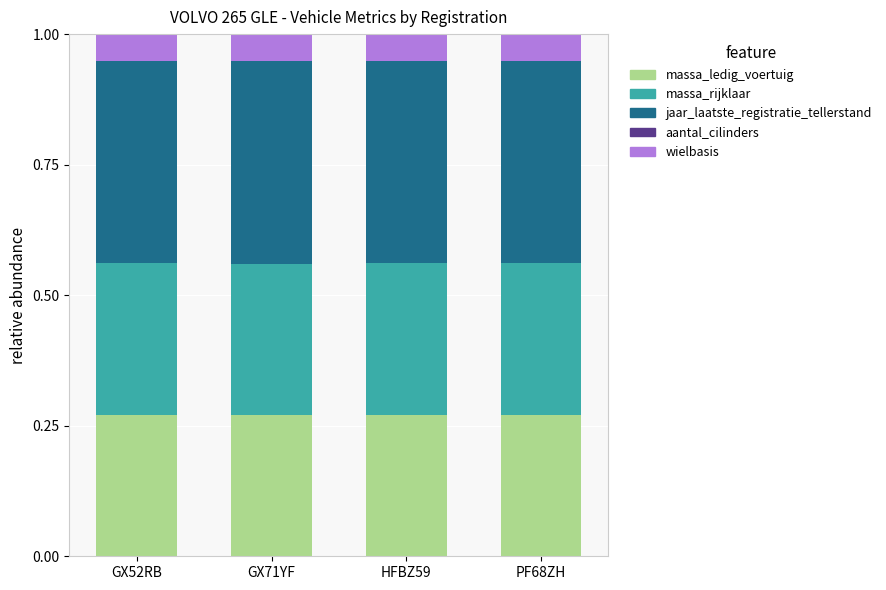

What is the total value across all series at PF68ZH?

1.0